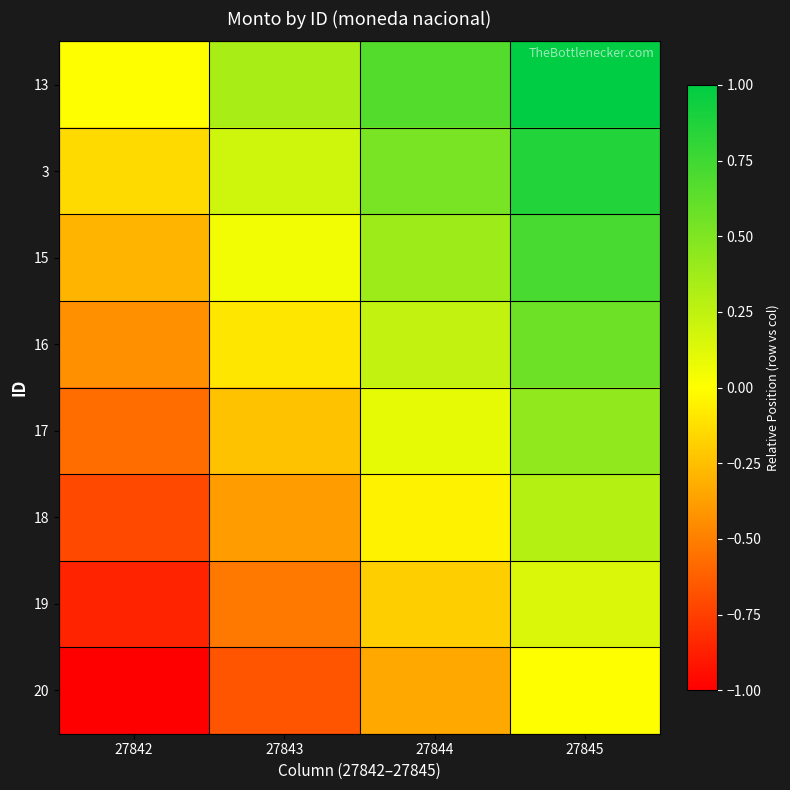

Reading left to right, extract all data points from this chart.

13: 27842=0.0	27843=0.3	27844=0.7	27845=1.0
3: 27842=-0.1	27843=0.2	27844=0.5	27845=0.9
15: 27842=-0.3	27843=0.0	27844=0.4	27845=0.7
16: 27842=-0.4	27843=-0.1	27844=0.2	27845=0.6
17: 27842=-0.6	27843=-0.2	27844=0.1	27845=0.4
18: 27842=-0.7	27843=-0.4	27844=-0.0	27845=0.3
19: 27842=-0.9	27843=-0.5	27844=-0.2	27845=0.1
20: 27842=-1.0	27843=-0.7	27844=-0.3	27845=0.0